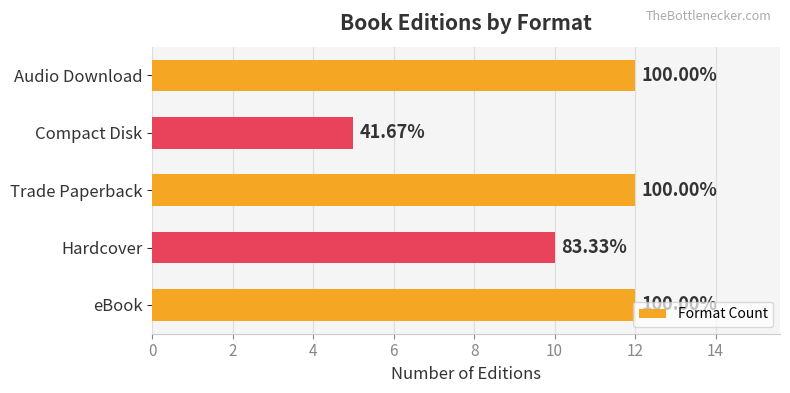

What is the greatest value displayed?

12